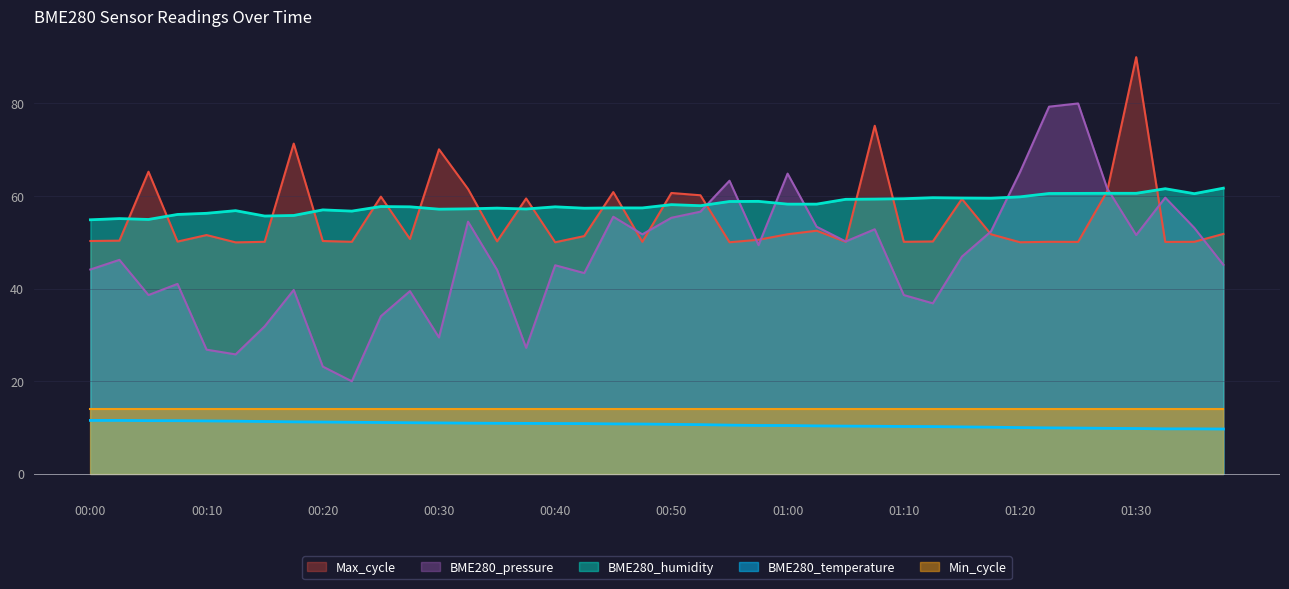

After their last crossing, which series has the higher values: BME280_pressure or Max_cycle?

Max_cycle